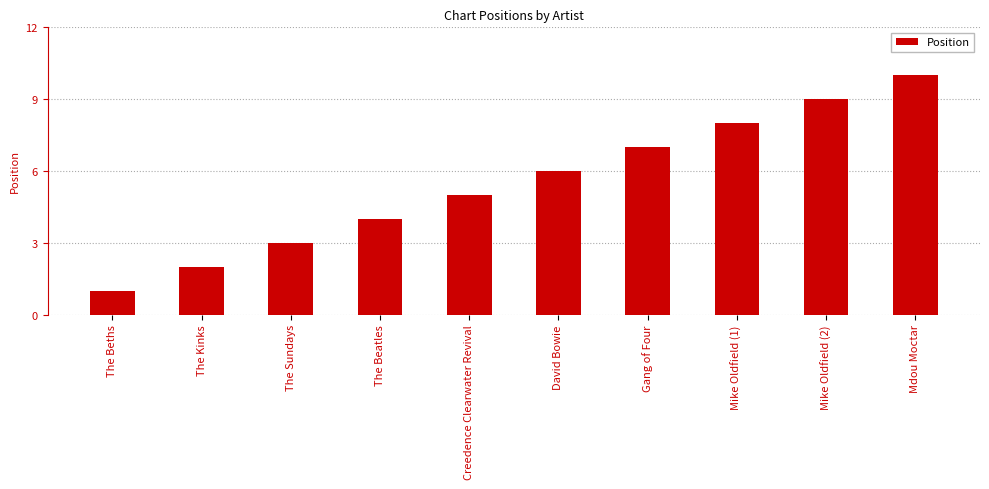

What is the sum of the values at David Bowie and The Beatles?

10